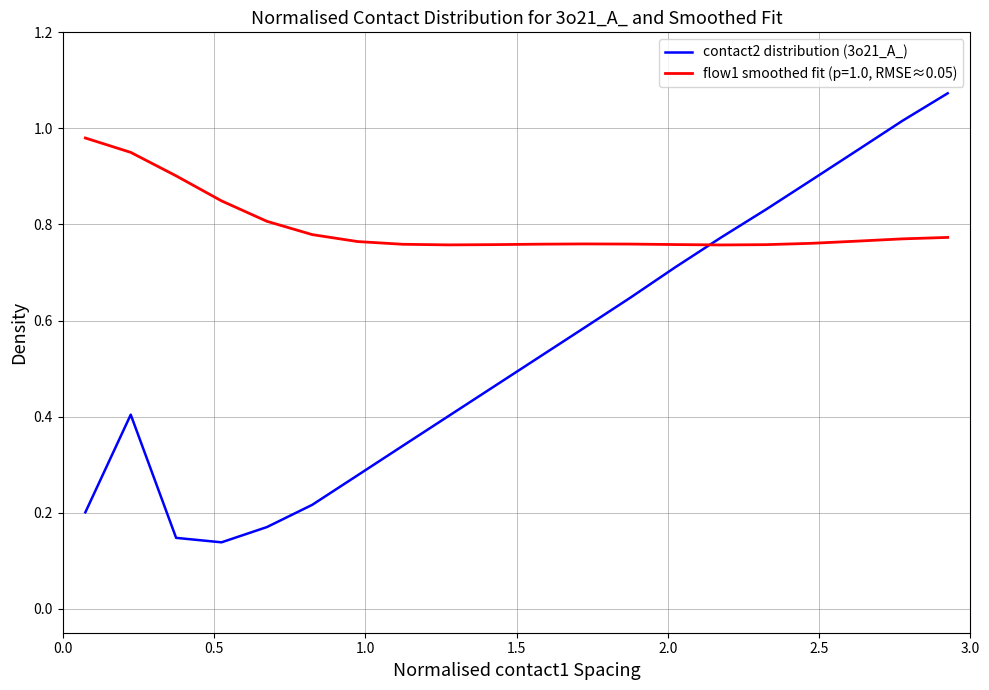

What is the difference between the maximum and minimum values in the contact2 distribution (3o21_A_) series?

0.9